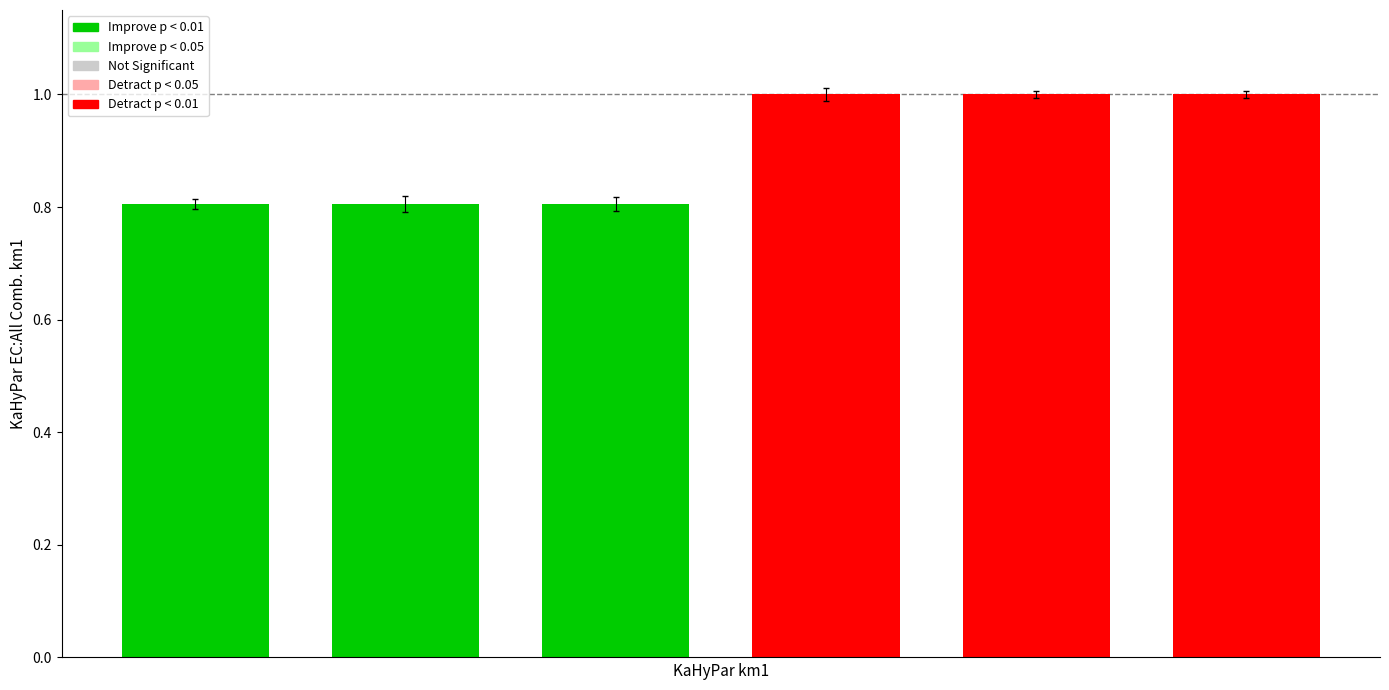

Rank the categories by value from lowest to highest.

0, 1, 2, 3, 4, 5